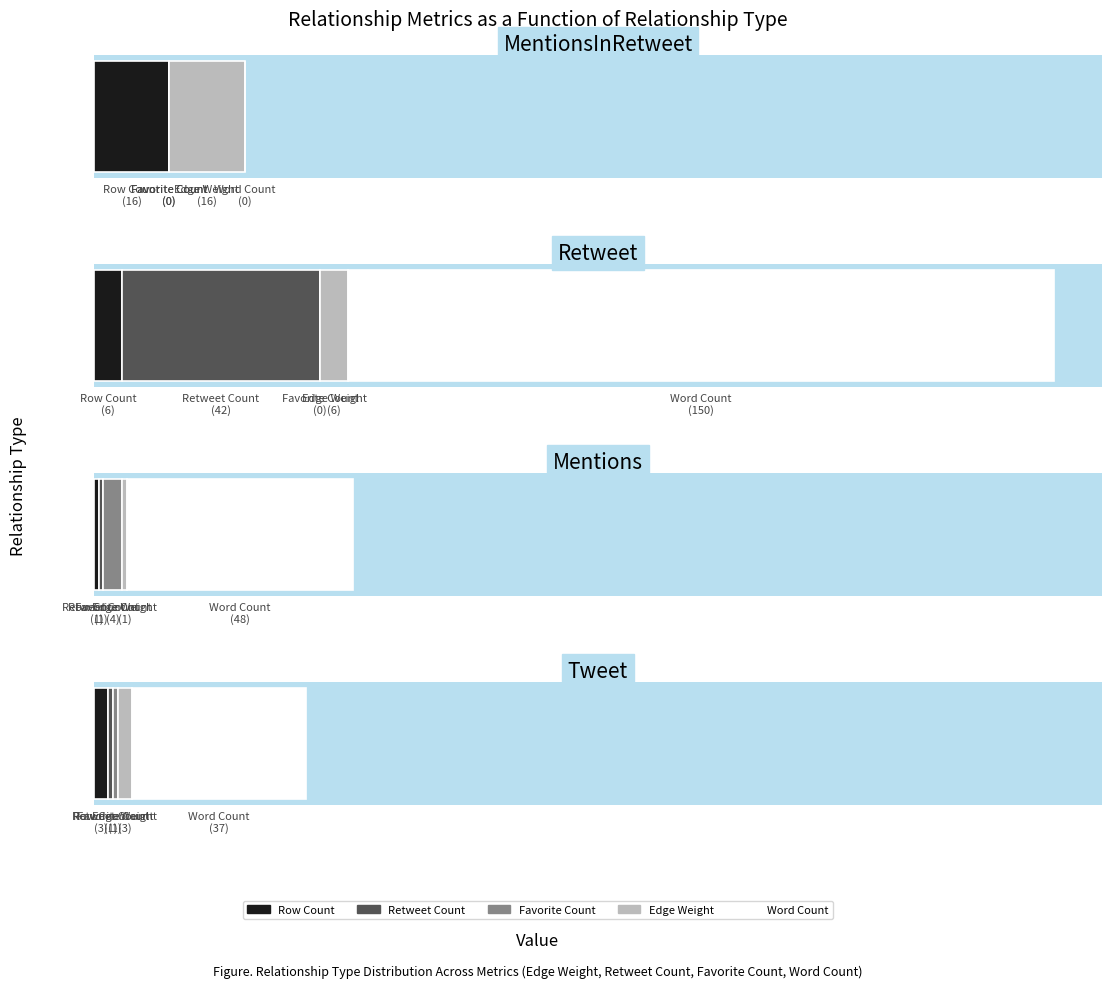

What is the maximum value for Retweet?

150